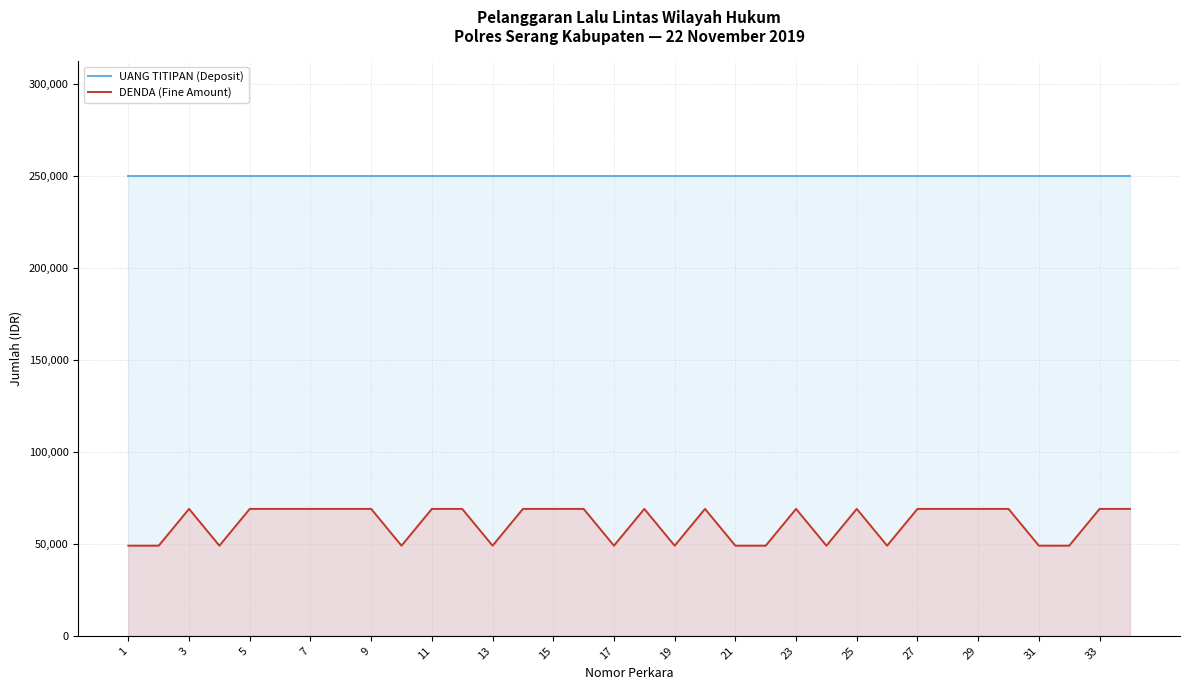

Which series has the largest total across all categories?

UANG TITIPAN (Deposit)